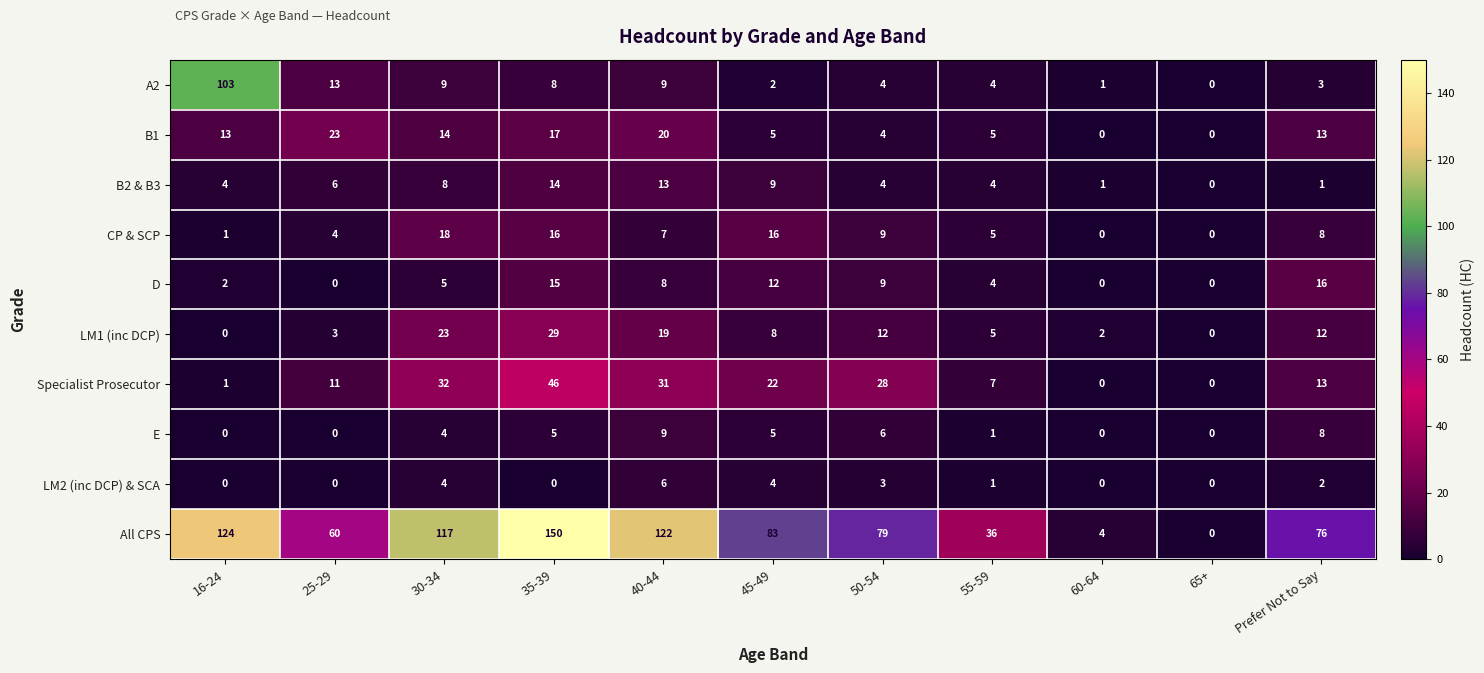

Is it true that B2 & B3 equals 7 at 50-54?

False